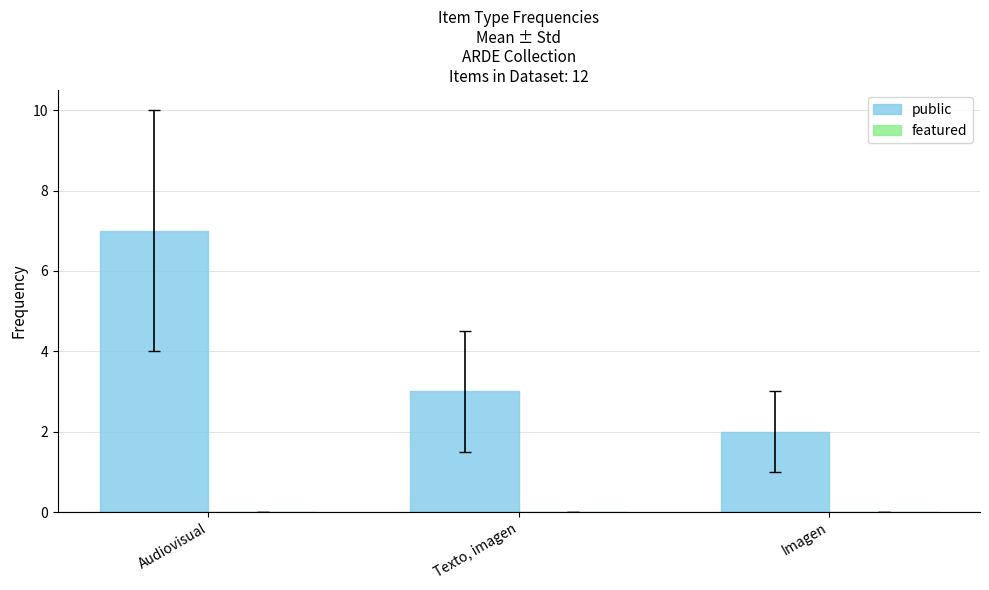

List the labels in order of value, largest first.

Audiovisual, Texto, imagen, Imagen